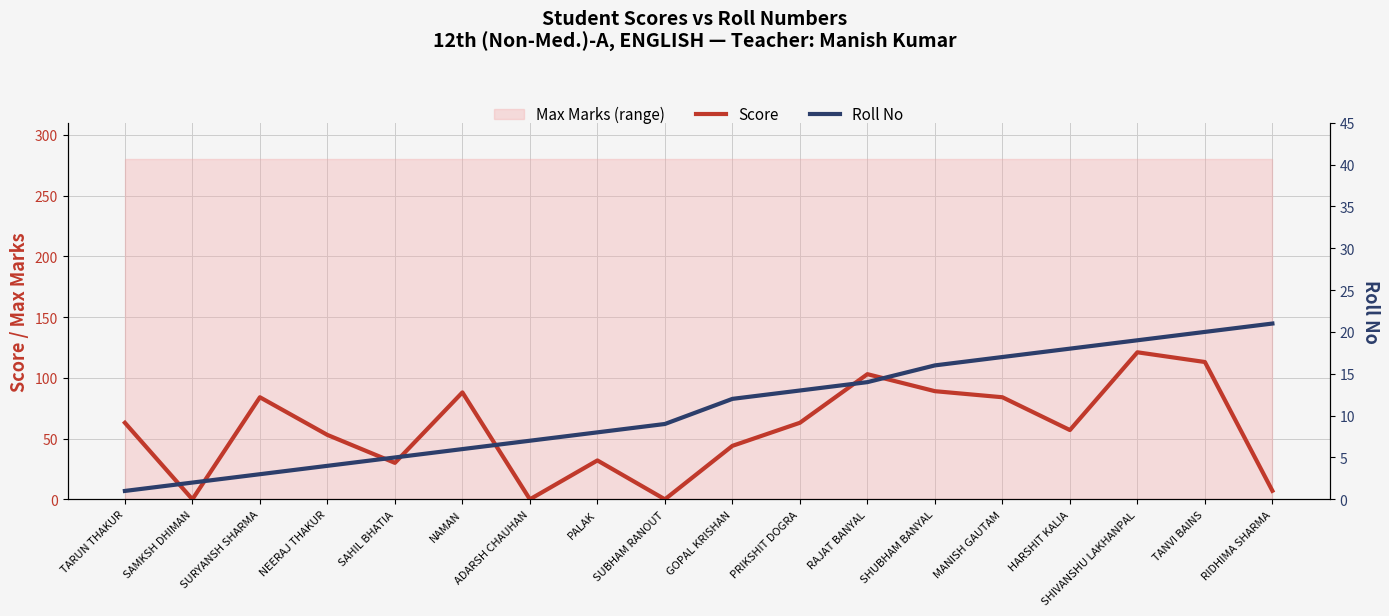

At which label does Score first exceed 63?

SURYANSH SHARMA